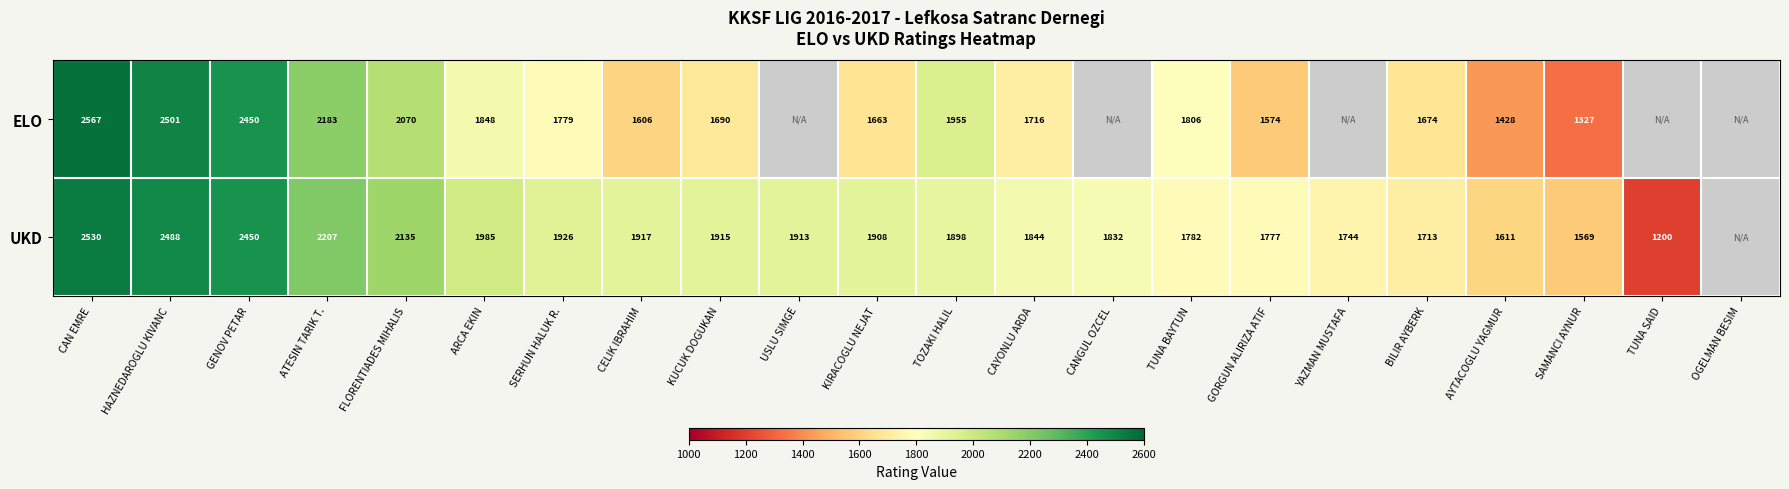

True or false: ELO has a value of 1806 at TUNA BAYTUN.

True